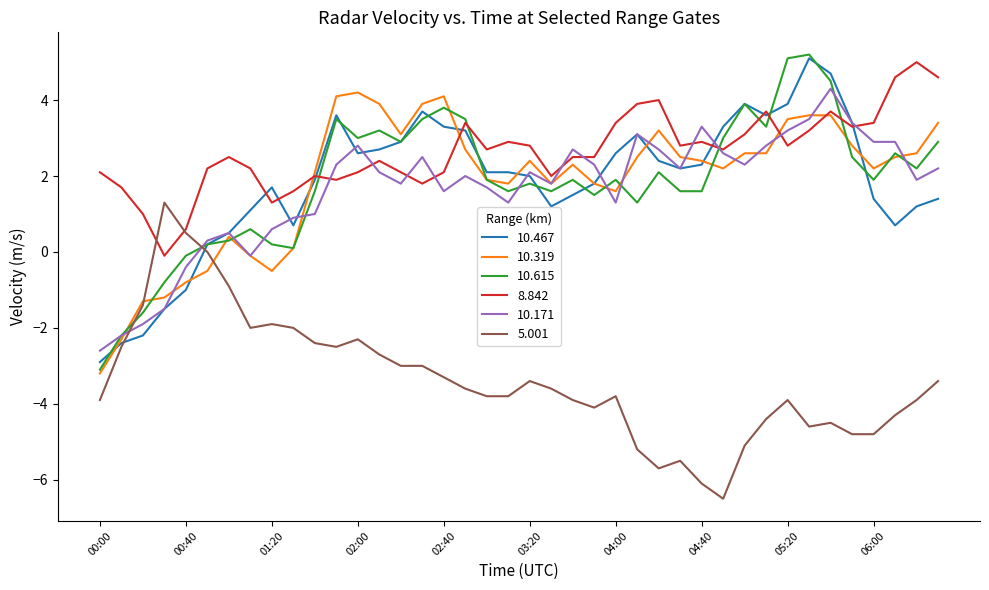

What is the maximum value for 10.171?

4.3